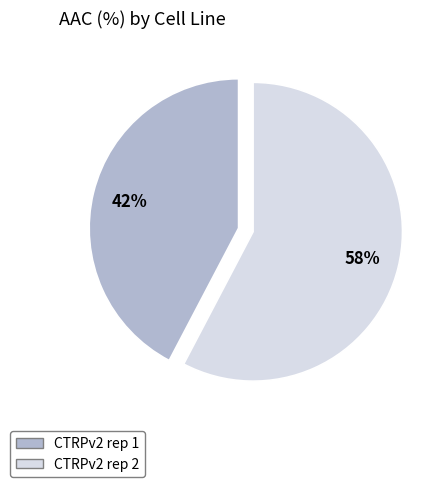

Which has a higher value, CTRPv2 rep 2 or CTRPv2 rep 1?

CTRPv2 rep 2